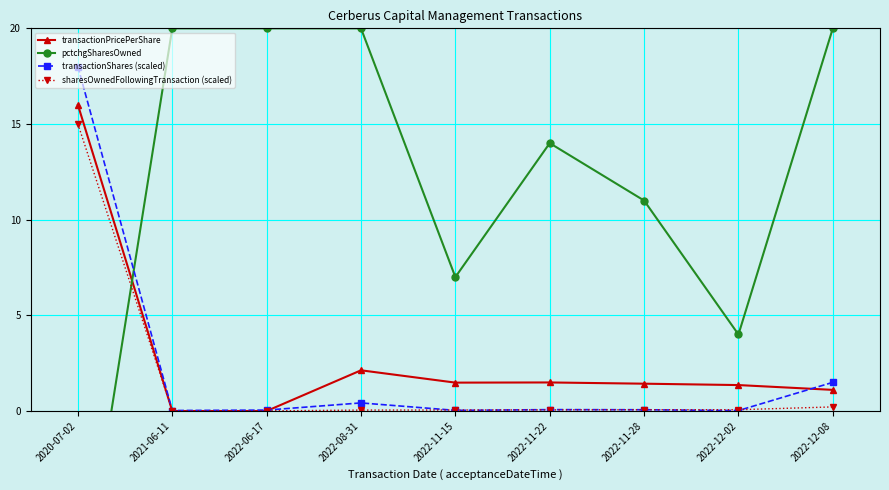

True or false: sharesOwnedFollowingTransaction (scaled) has more than 2 points higher than both neighbors.

False